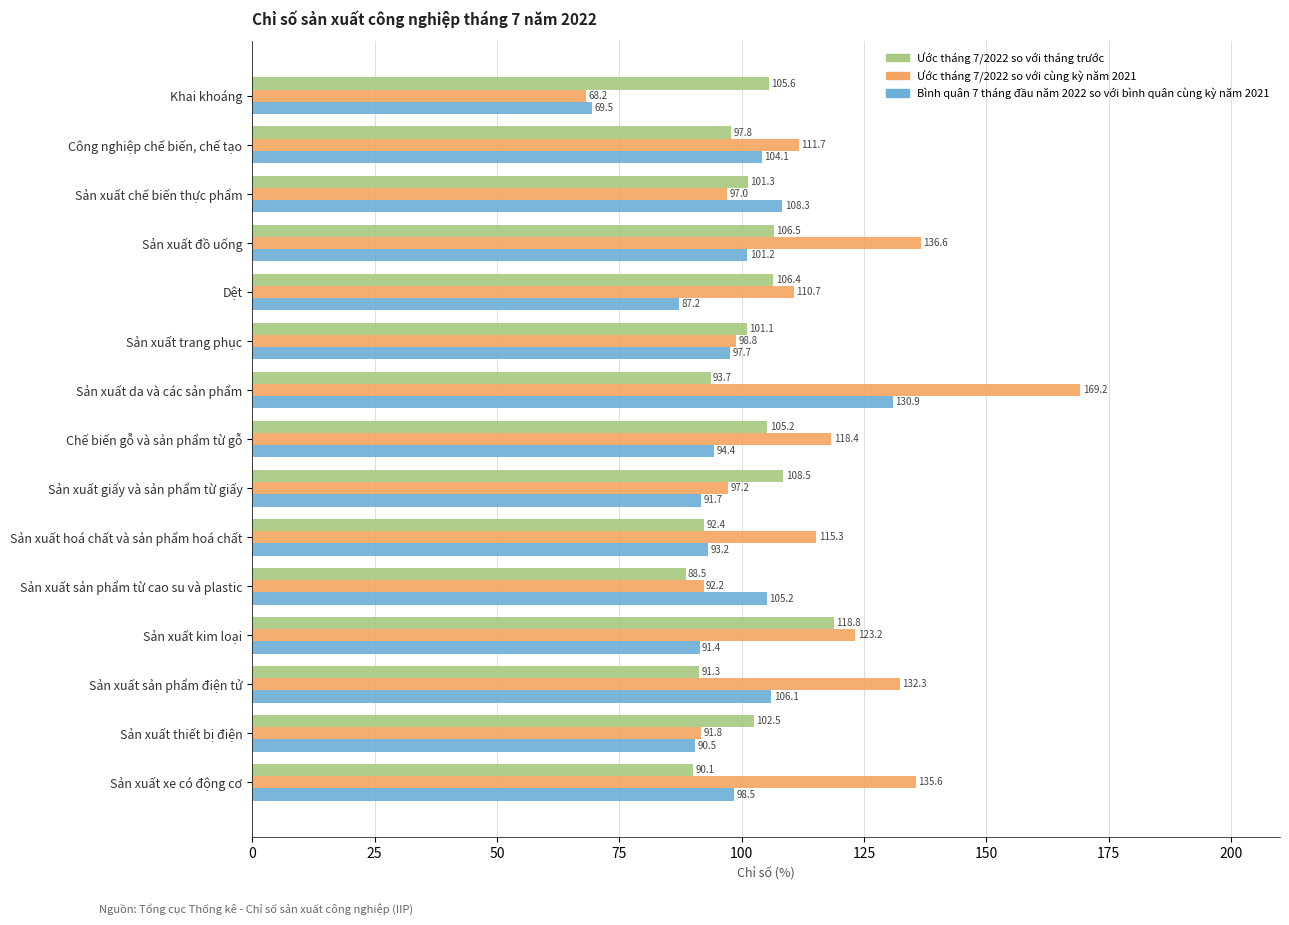

Where is Ước tháng 7/2022 so với cùng kỳ năm 2021 nearest to the value 118?

Chế biến gỗ và sản phẩm từ gỗ